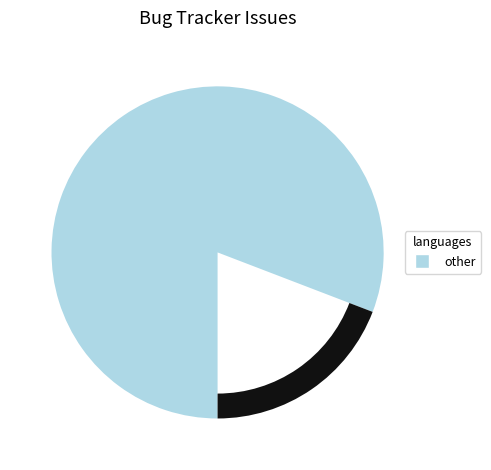

How many slices are in this pie chart?

2